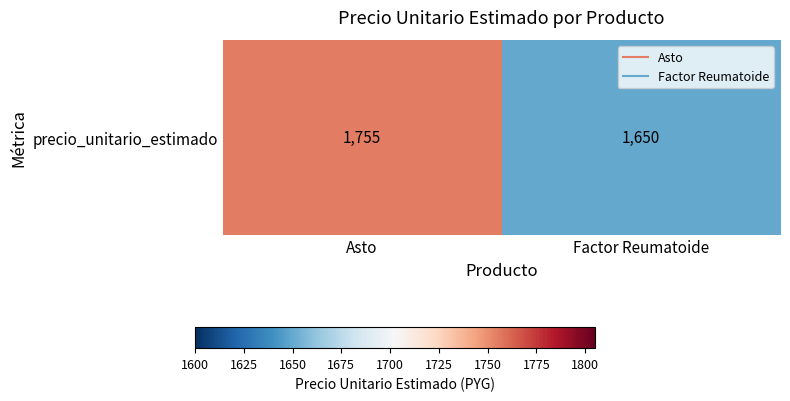

What is the sum of all values?

3405